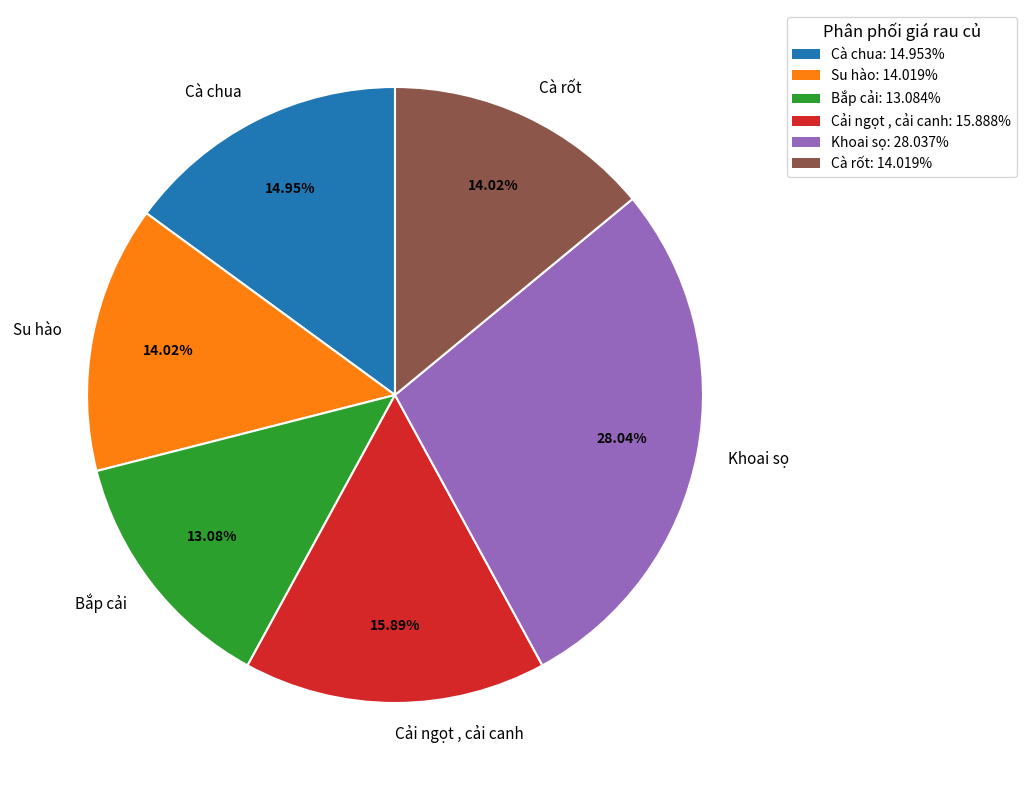

To the nearest percent, what portion does Cà chua represent?

15%